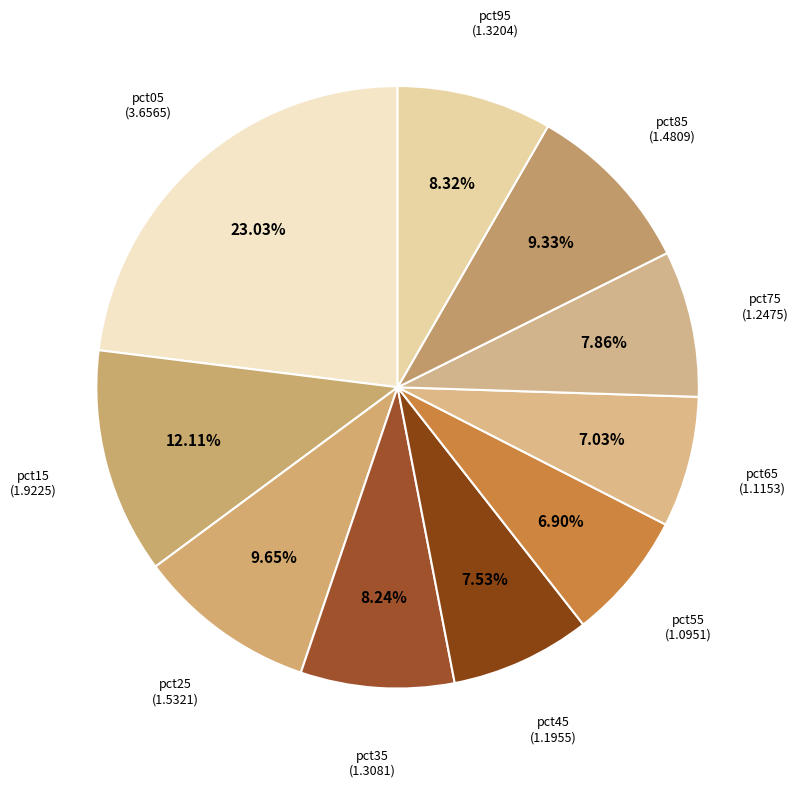

Does pct75 represent more than half of the total?

No